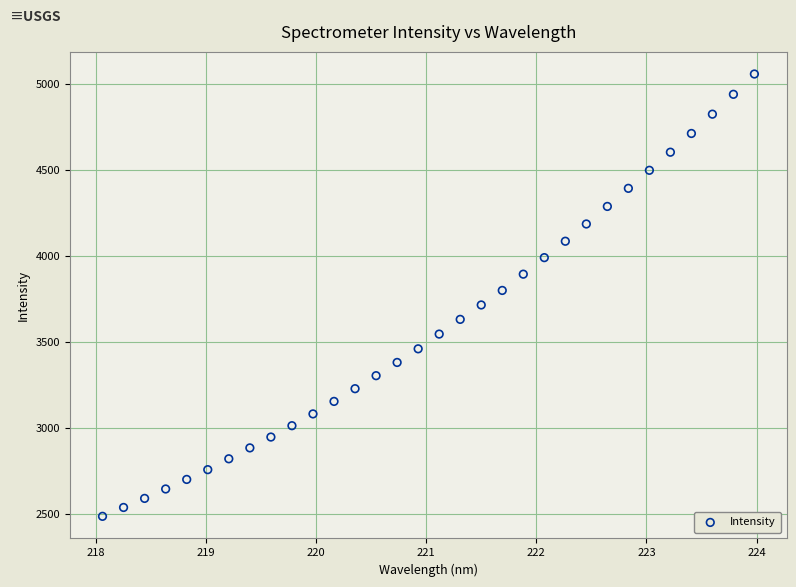

What is the range of X values (max minus min)?

5.9